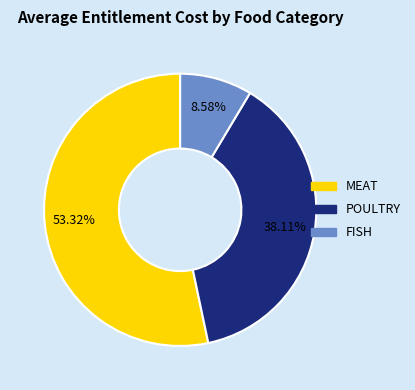

Does any single category account for the majority?

Yes